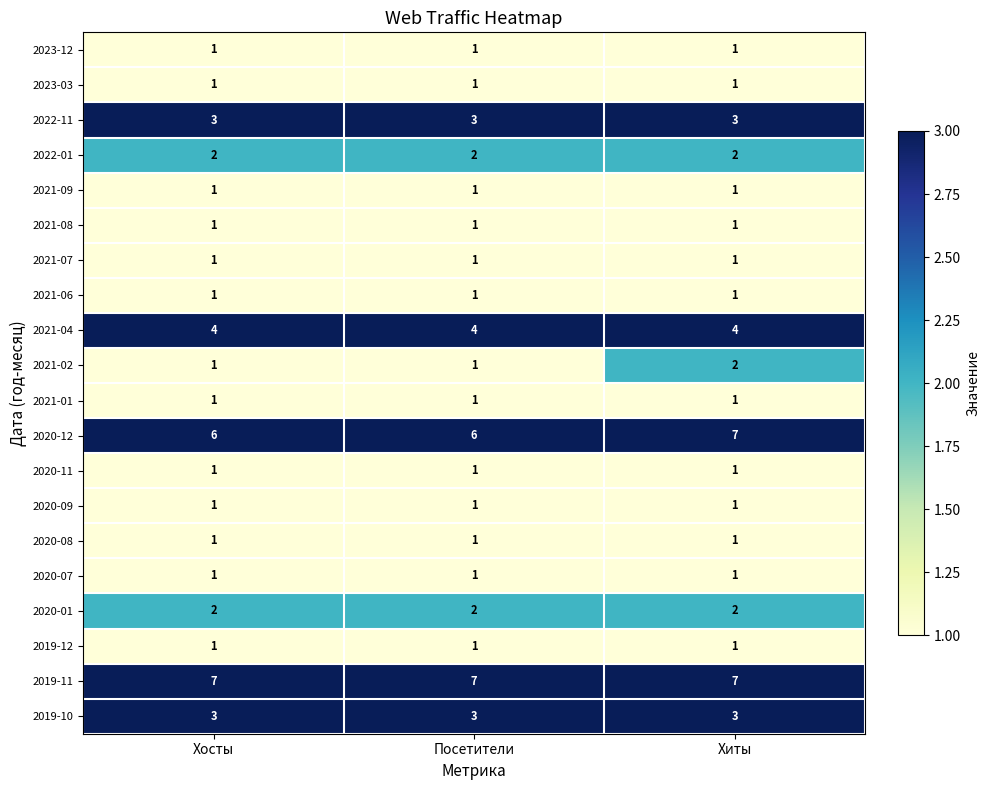

What is the difference between the highest and lowest values at Хиты?

6